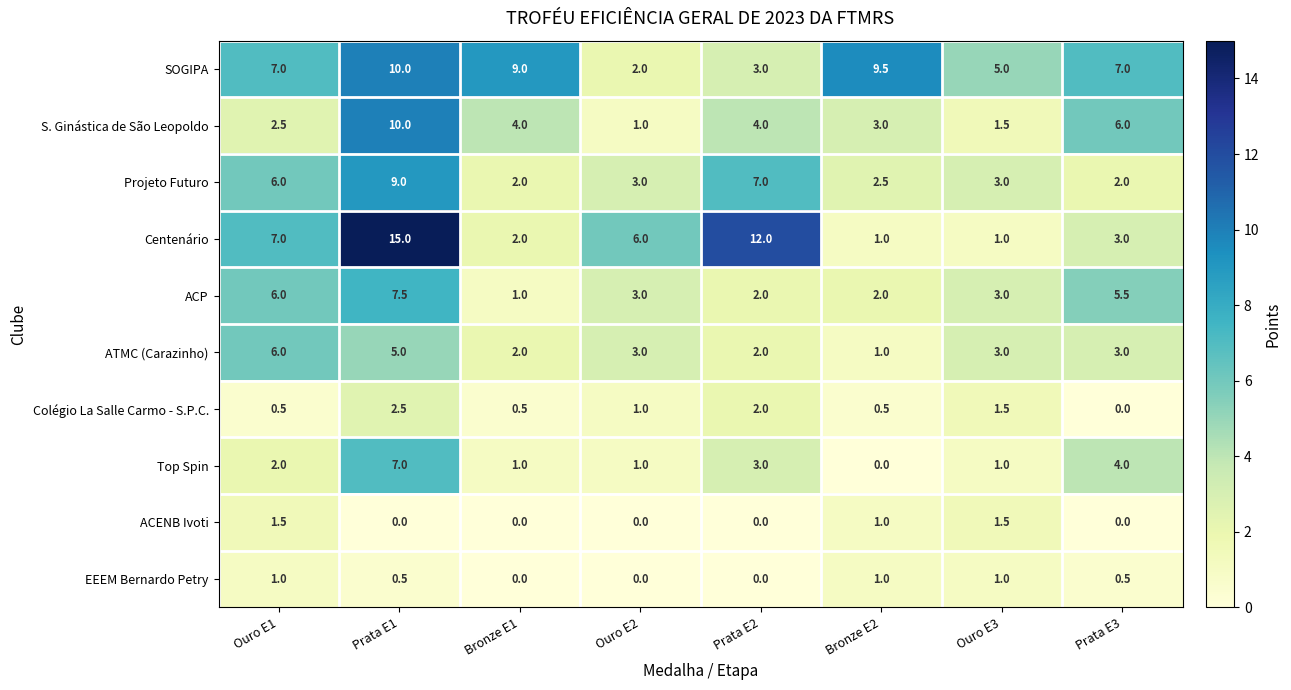

True or false: ACENB Ivoti has a value of -0.6 at Prata E2.

False